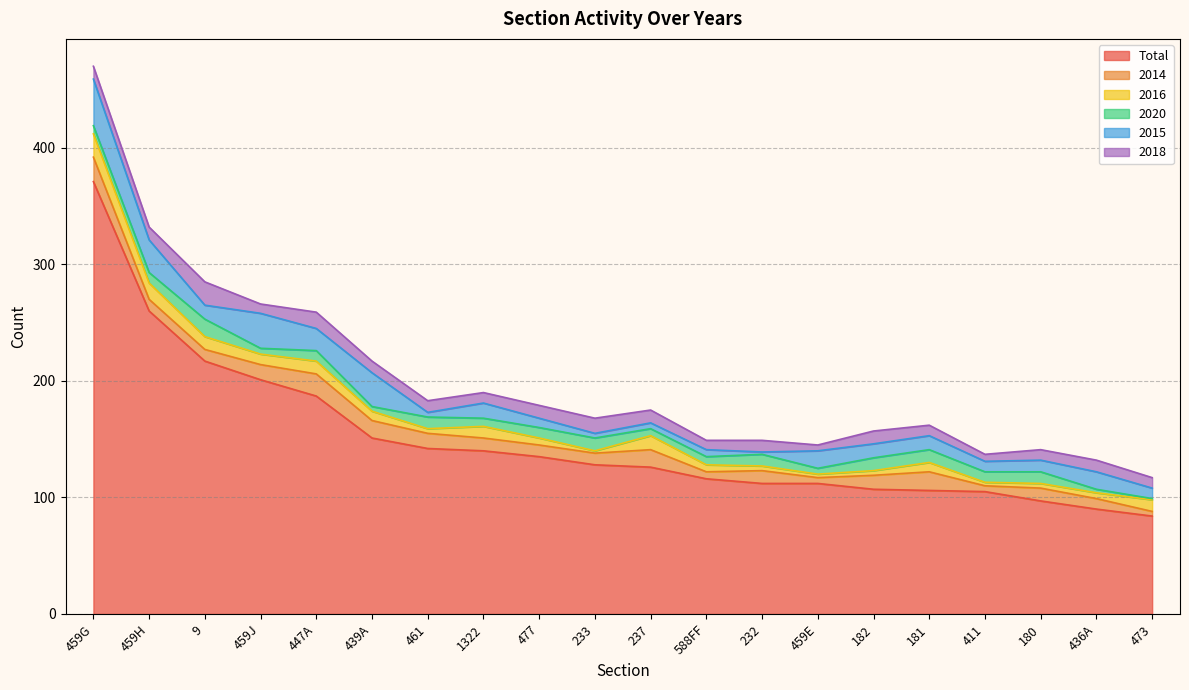

What is the label of the 1st point from the left?

459G